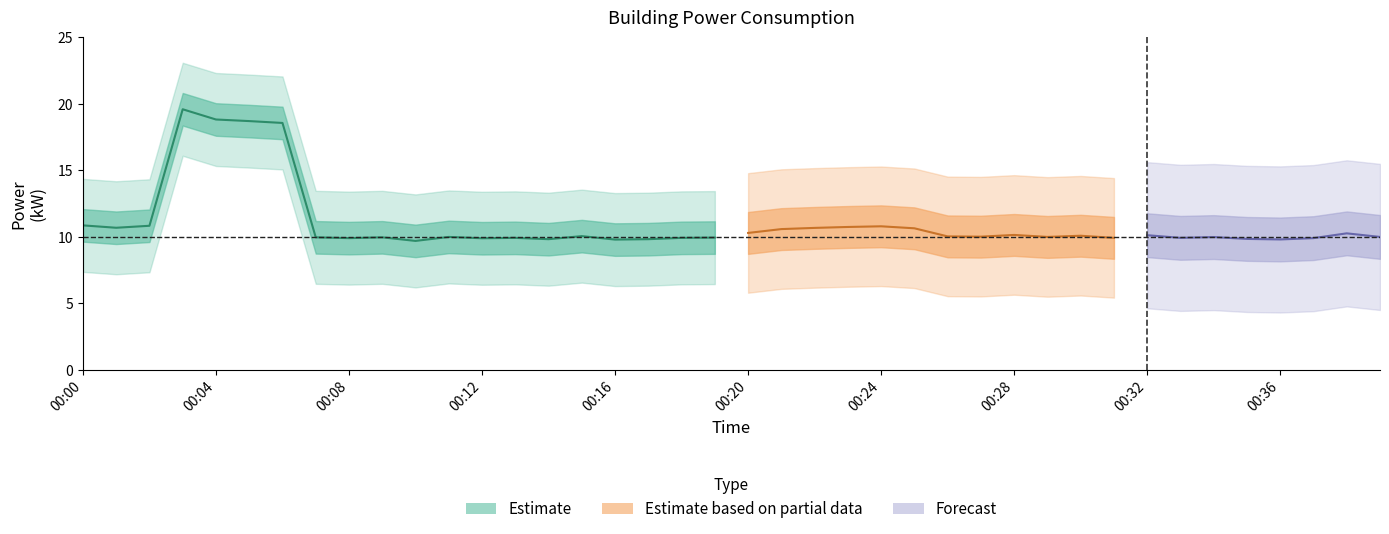

At which label is the value closest to 14?

00:00